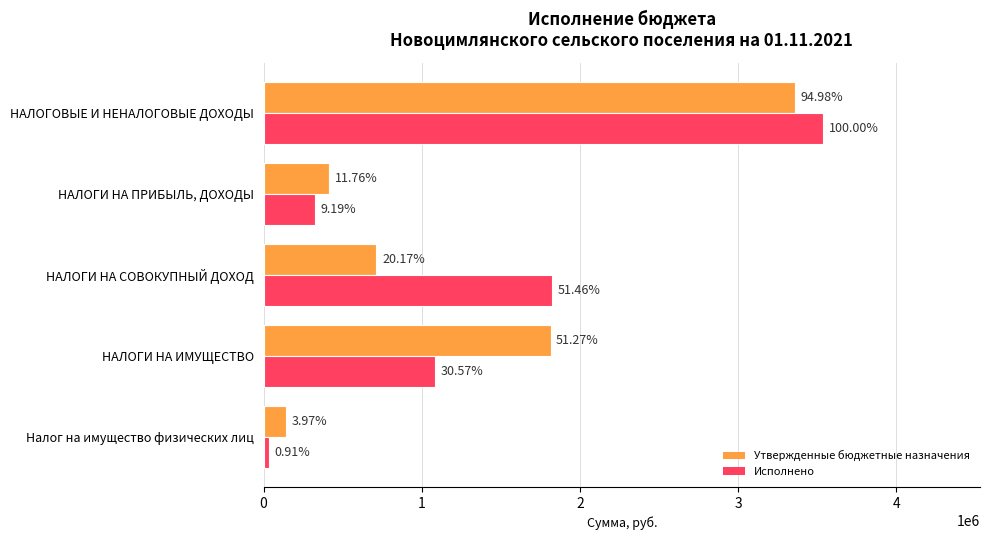

What is the difference between the maximum and minimum values in the Утвержденные бюджетные назначения series?

3220500.0